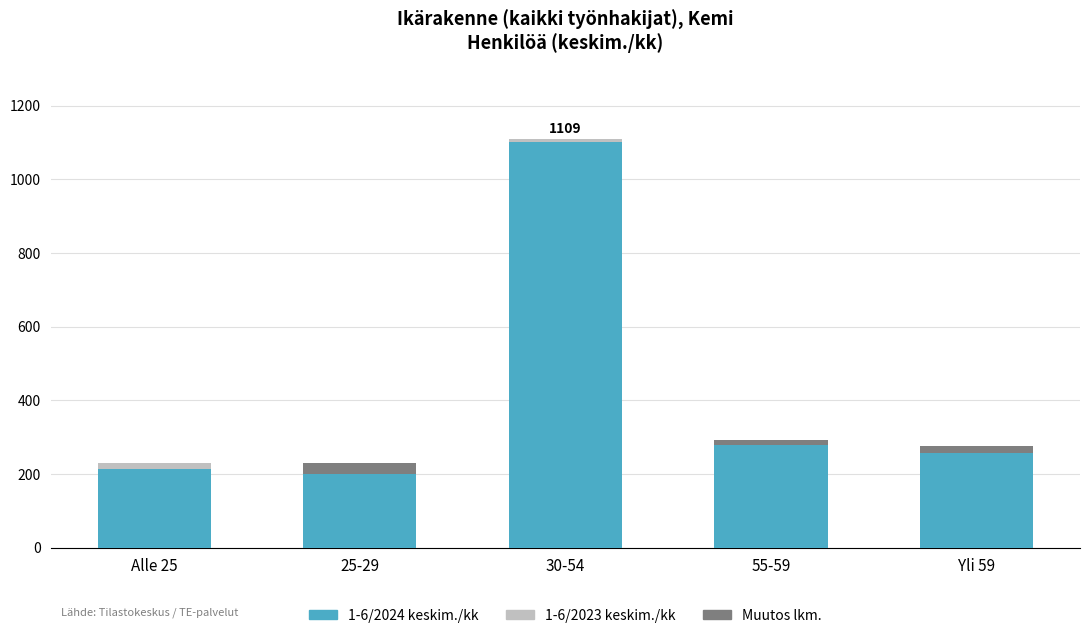

What is the difference between the second highest and second lowest values in the 1-6/2023 keskim./kk series?

6